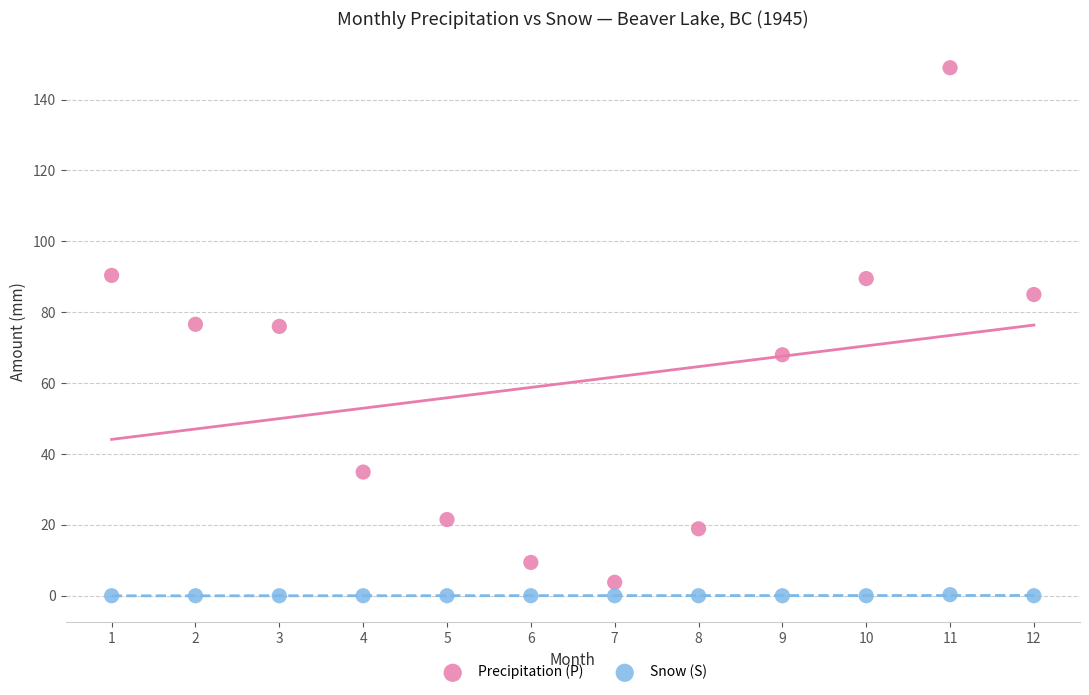

Across all data points, what is the range of Y values (max minus min)?

149.0